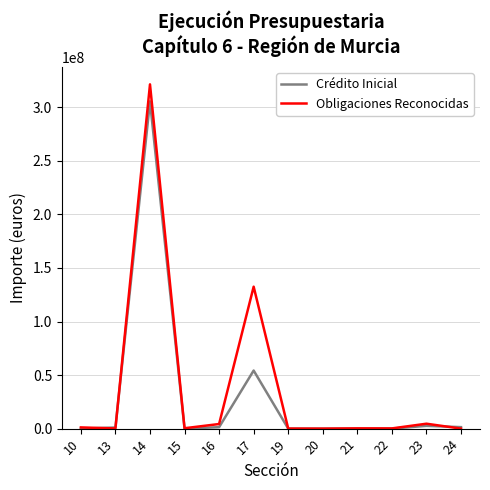

List the series in order of their peak value, lowest first.

Crédito Inicial, Obligaciones Reconocidas